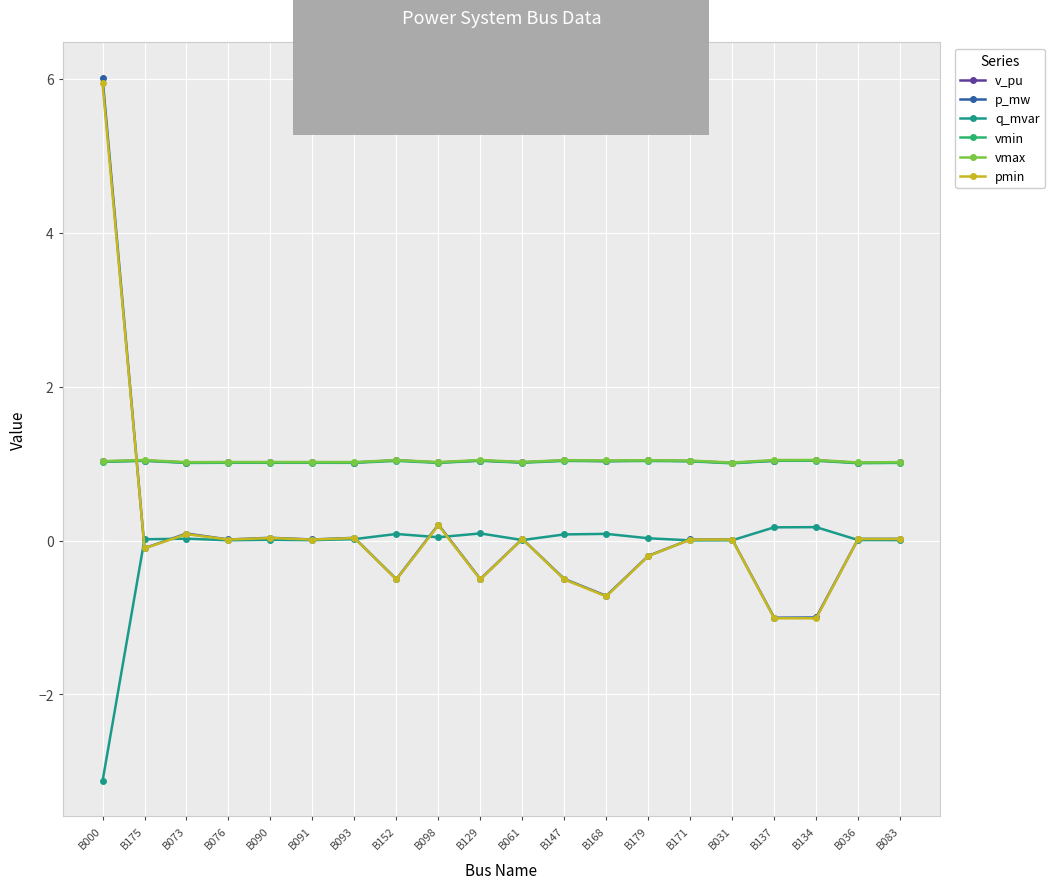

True or false: p_mw has more than 0 points higher than both neighbors.

True